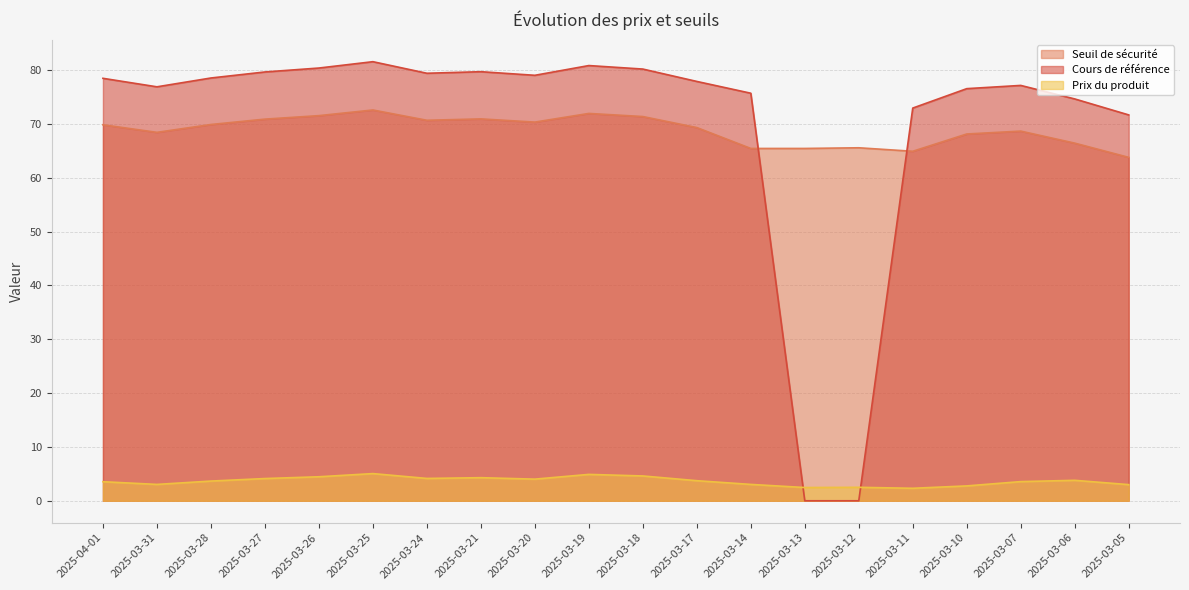

What is the difference between the maximum and minimum values in the Seuil de sécurité series?

8.8